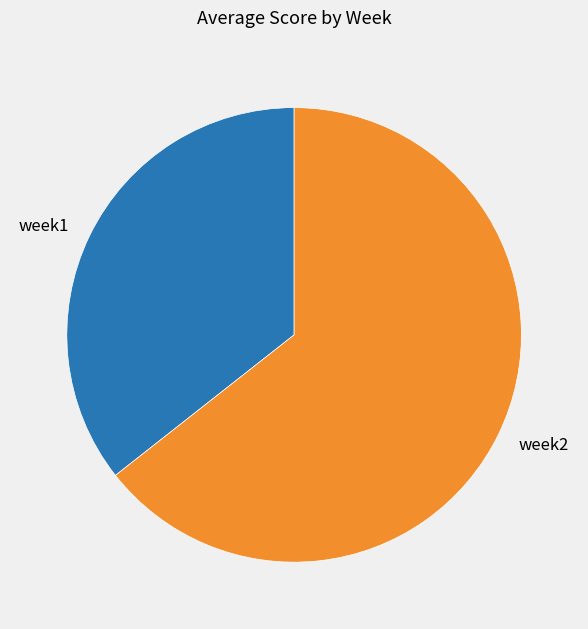

Is there any slice that represents more than half of the pie?

Yes